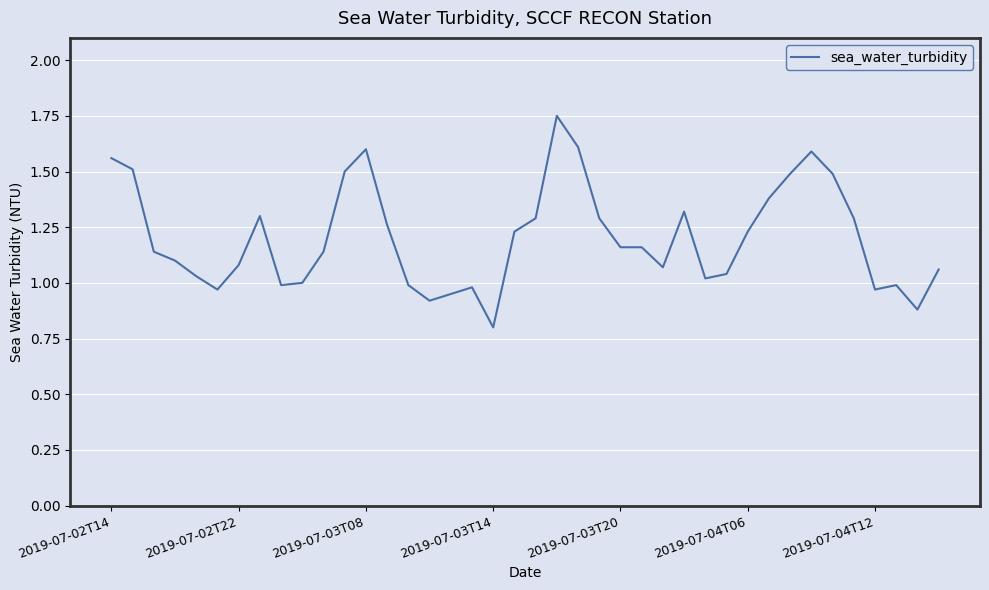

What is the smallest value displayed?

0.8